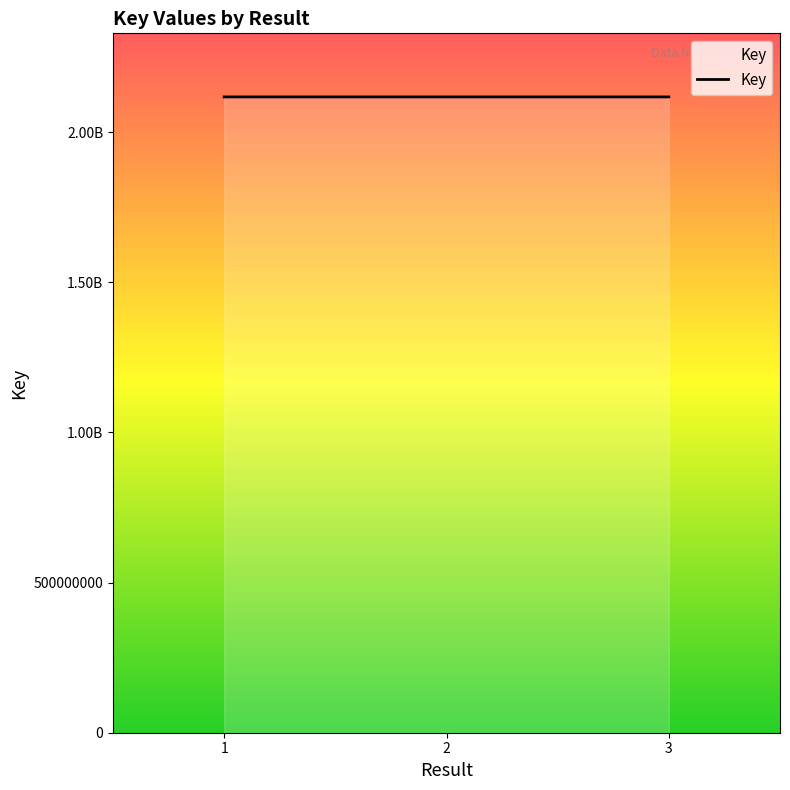

The value at 2 is 3368682373. True or false?

False